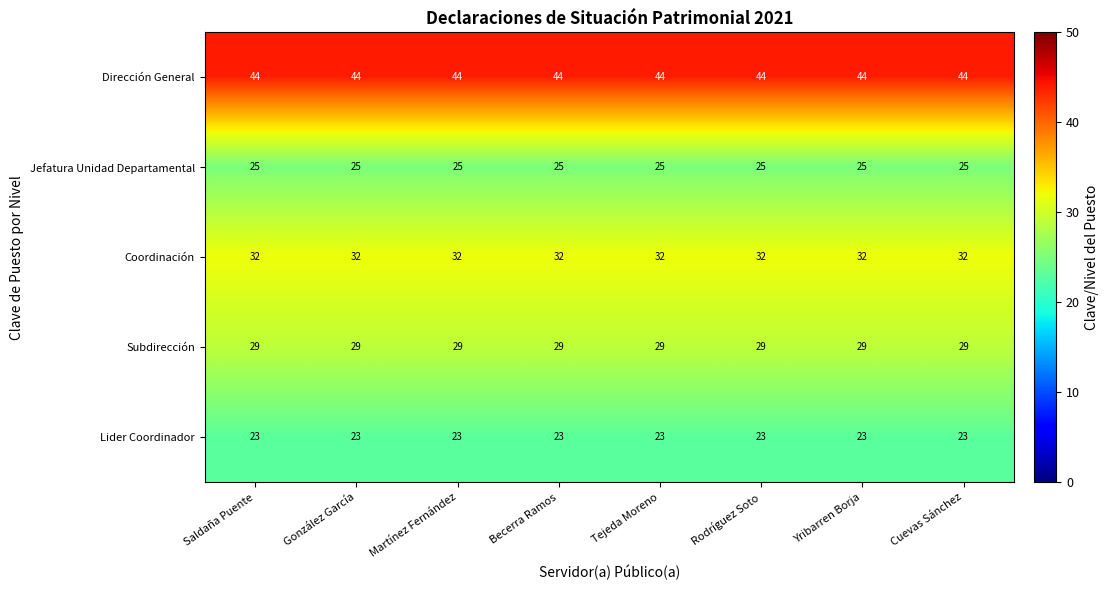

What is the average value of the Jefatura Unidad Departamental series?

25